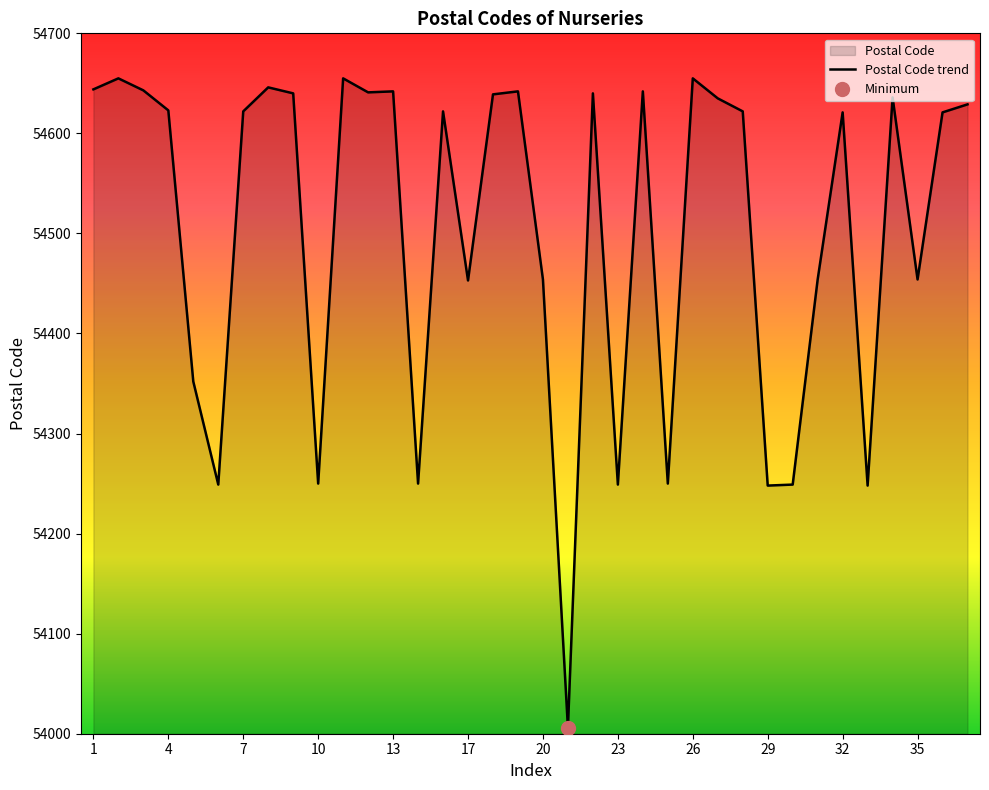

True or false: the data shows 54623 at 4.

True